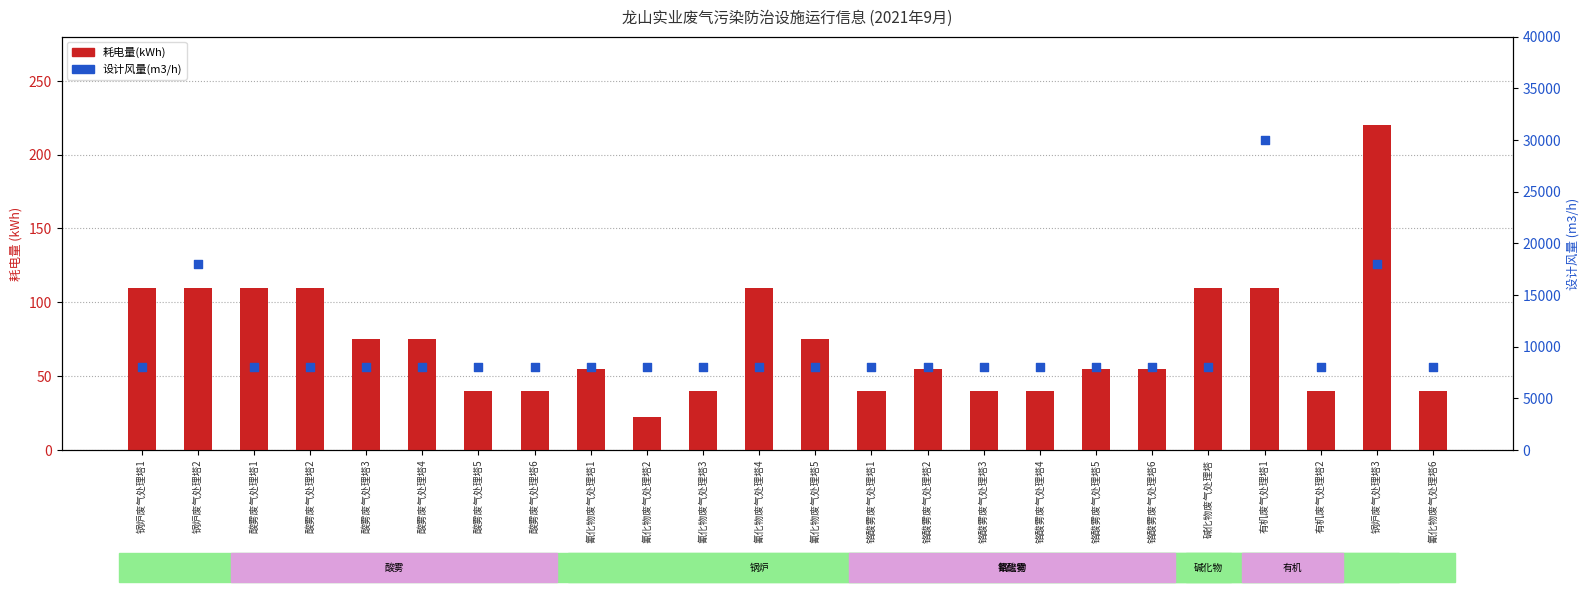

What is the total value across all series at 酸雾废气处理塔3?

8075